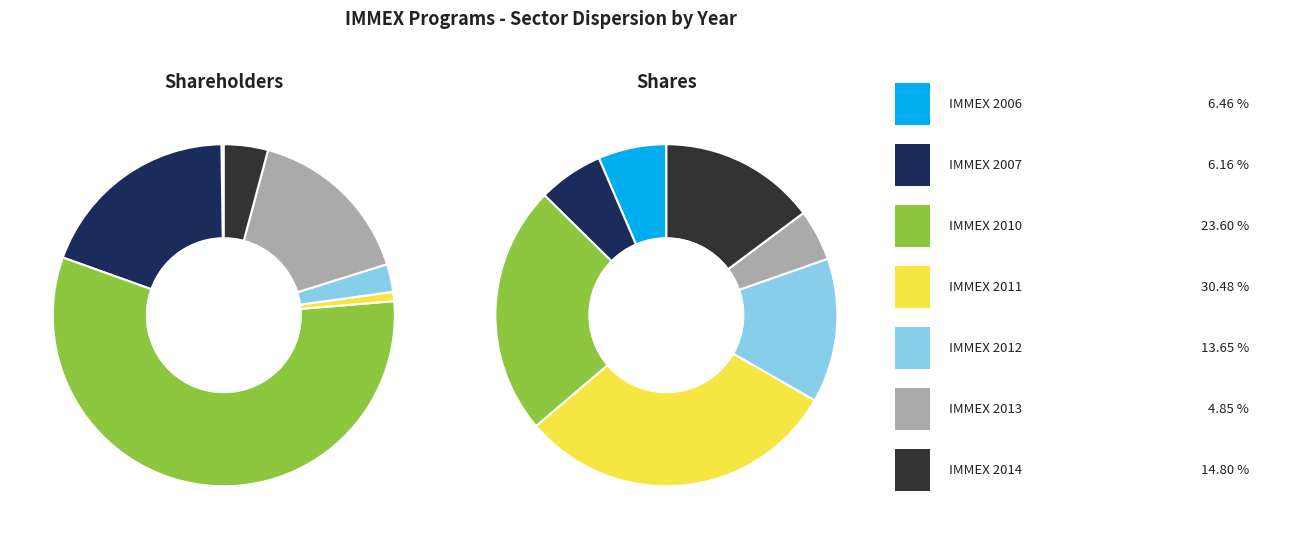

To the nearest percent, what is the difference between the largest and smallest slice percentages?

26%